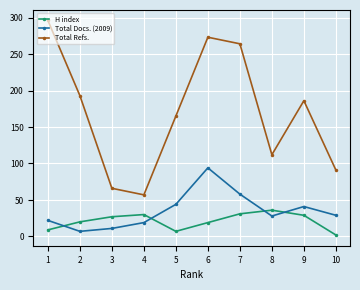

What are all the series names shown in the legend?

H index, Total Docs. (2009), Total Refs.